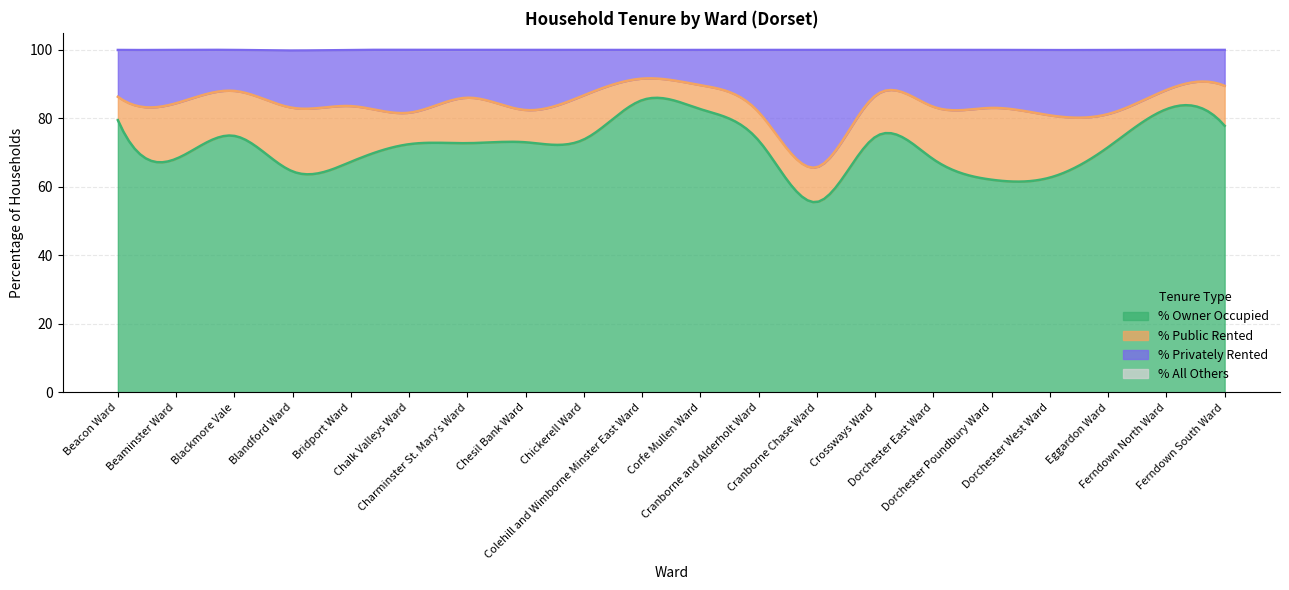

True or false: % All Others and % Privately Rented intersect in this chart.

False